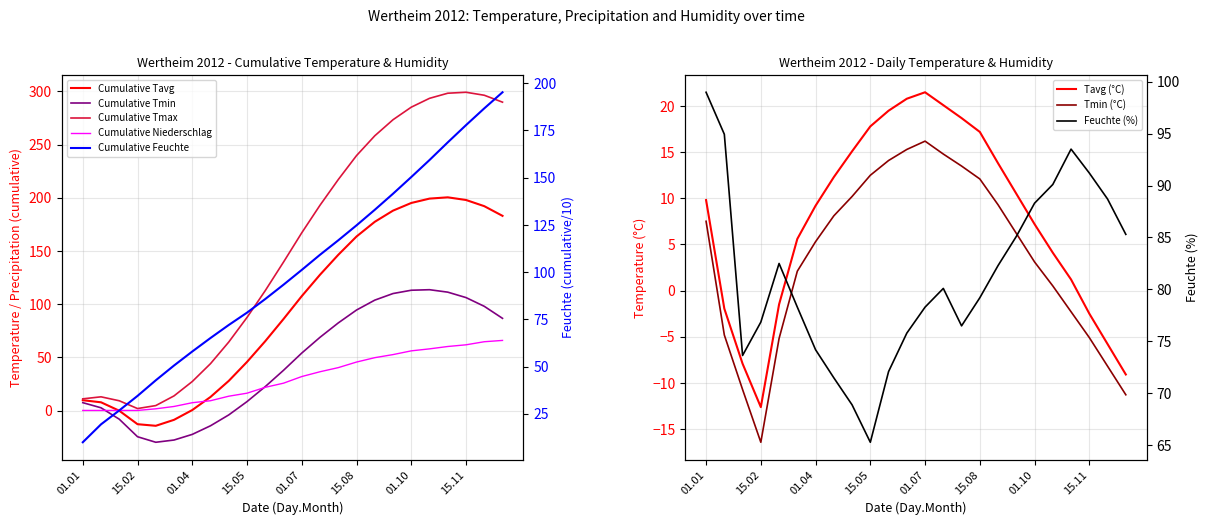

What is the approximate value of Tavg at 16?

13.8